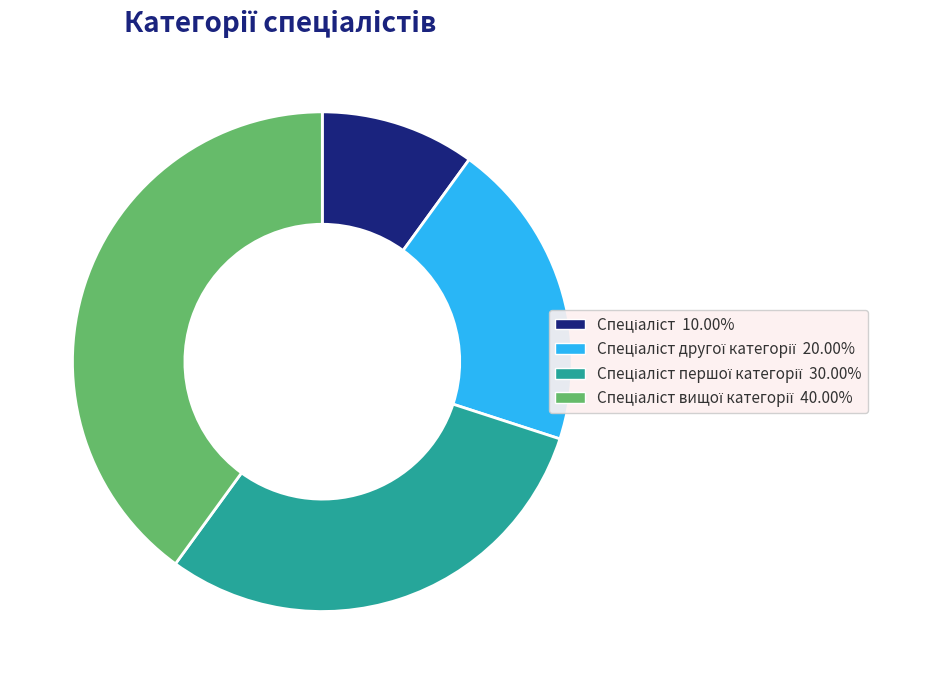

Is there any slice that represents more than half of the pie?

No